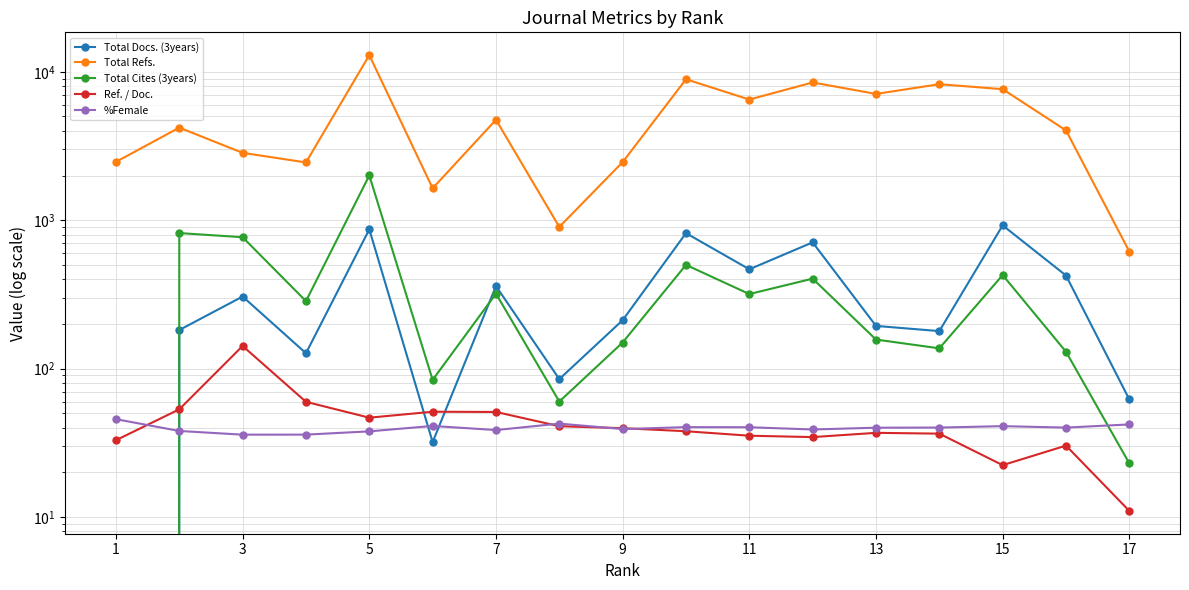

After their last crossing, which series has the higher values: Total Docs. (3years) or Total Cites (3years)?

Total Docs. (3years)